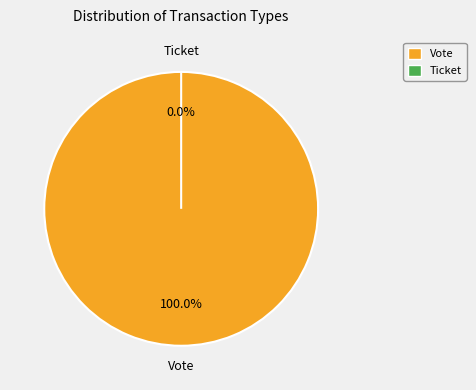

Which category accounts for the majority?

Vote